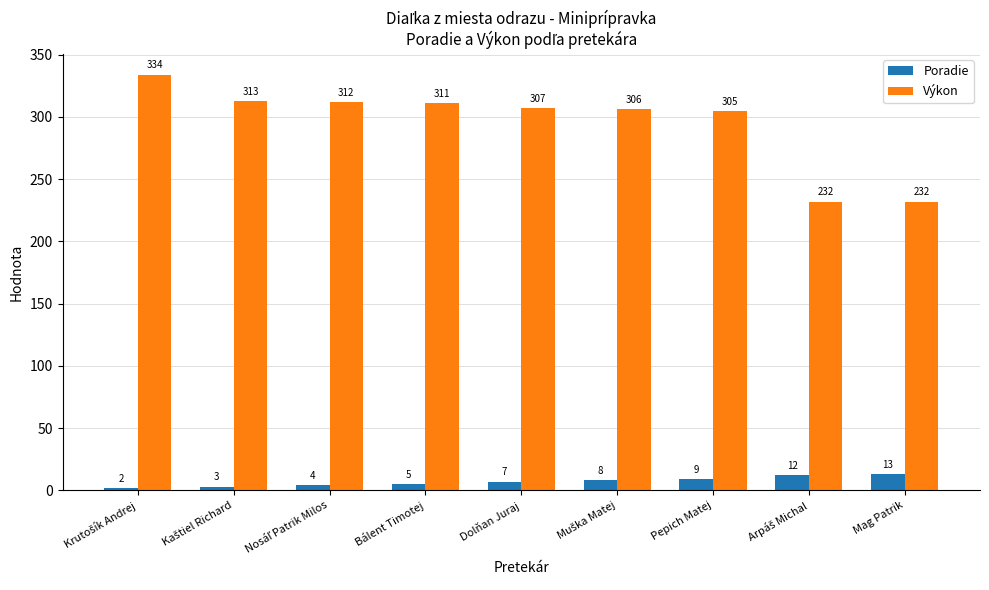

Rank the series by their average value, from lowest to highest.

Poradie, Výkon